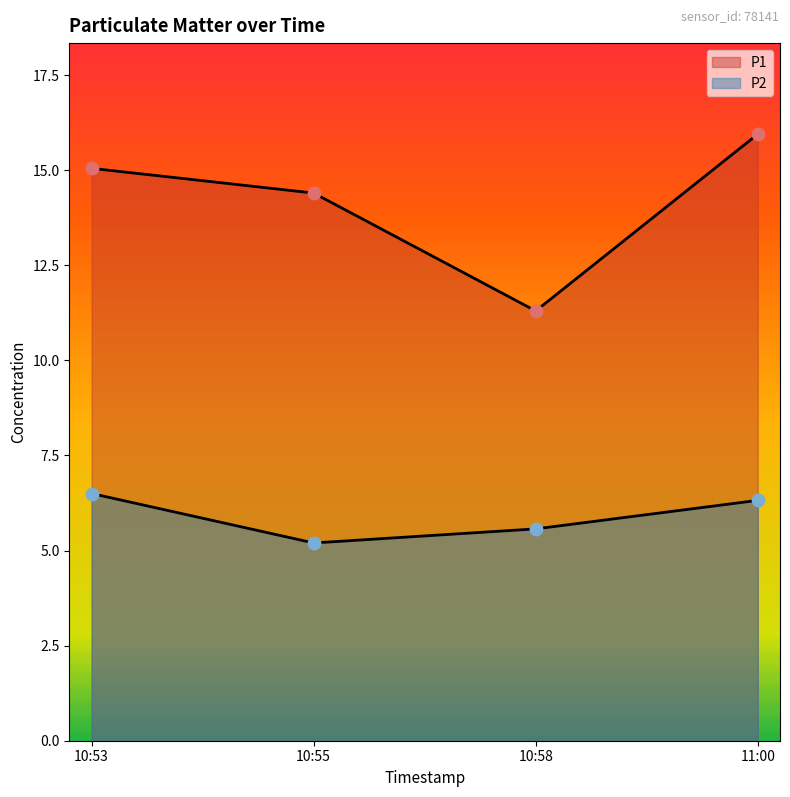

Which series reaches the minimum Y coordinate?

P2